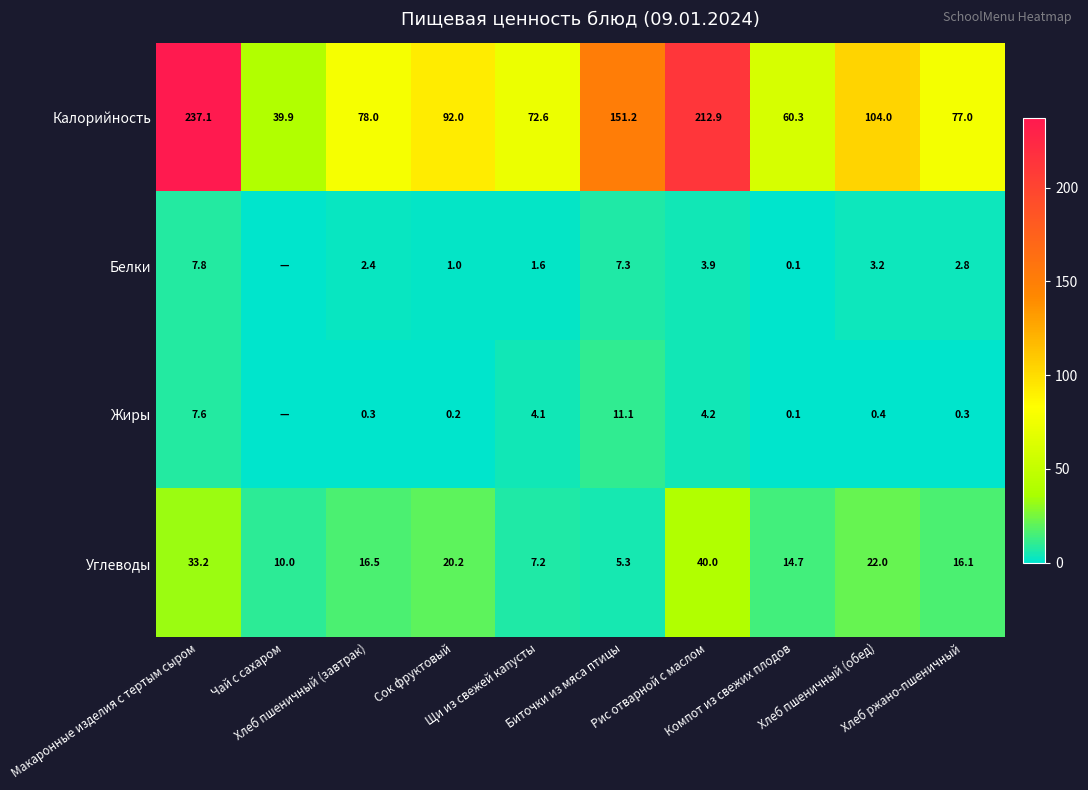

True or false: Углеводы has a value of 20.2 at Сок фруктовый.

True